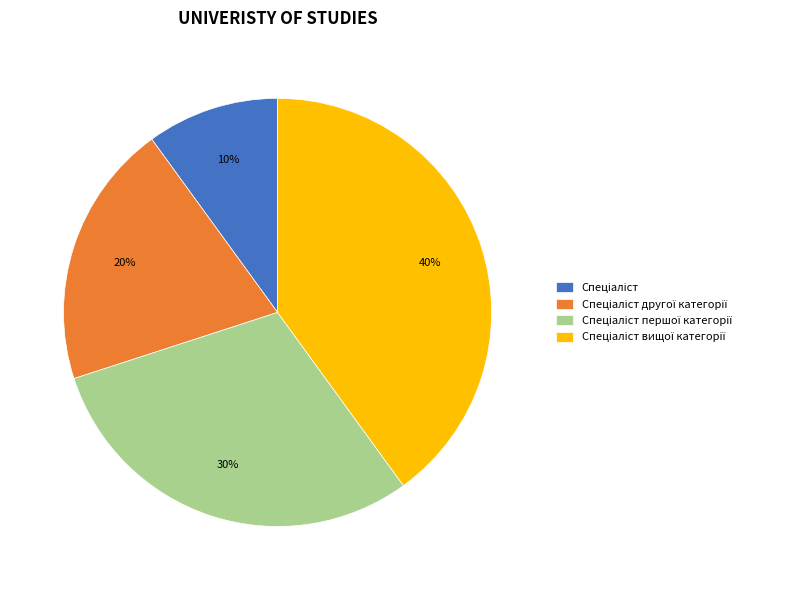

Is there a majority slice in this chart?

No